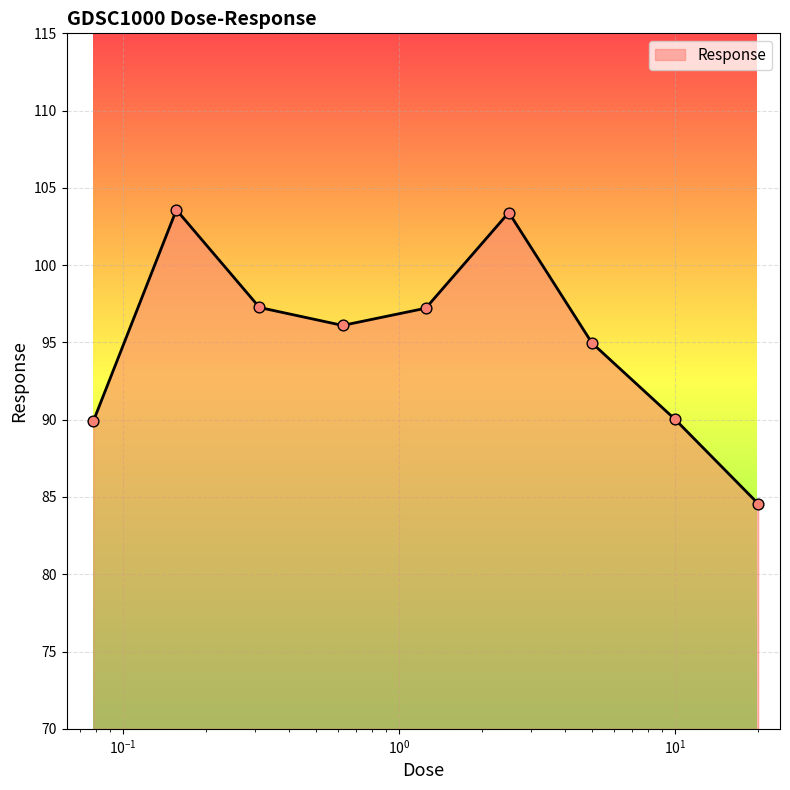

What is the minimum value shown in the chart?

84.6